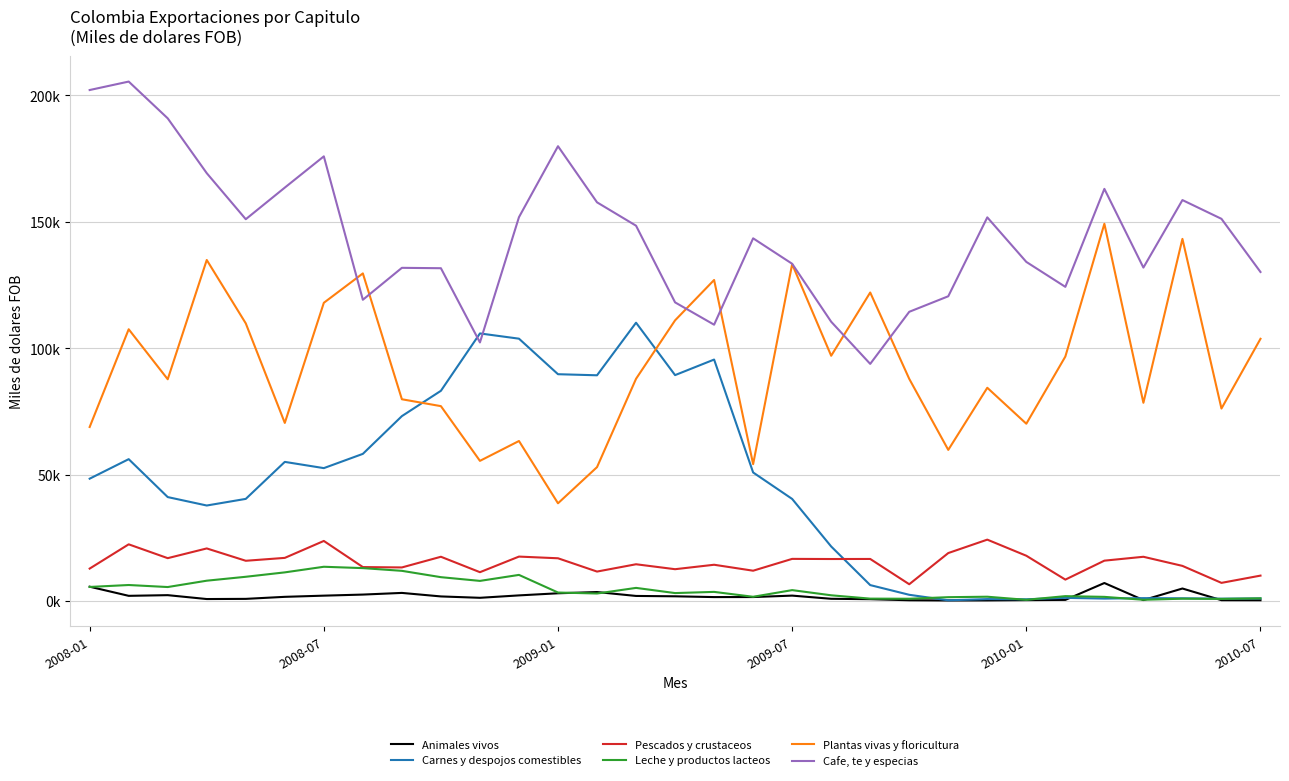

What is the lowest value of the Plantas vivas y floricultura series?

38645.0